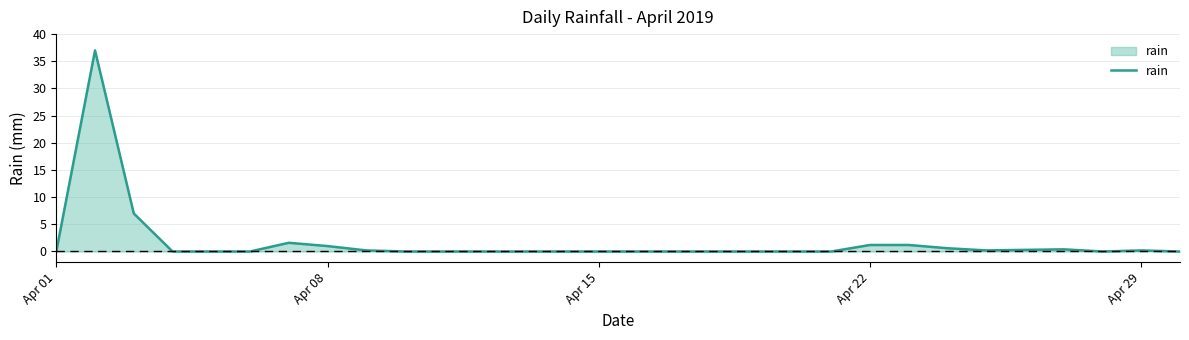

What is the greatest value displayed?

37.0